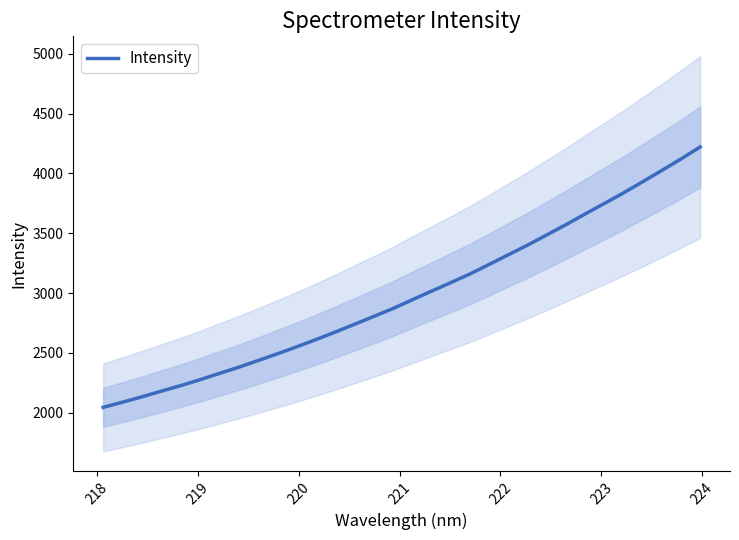

How many distinct data groups are displayed?

1